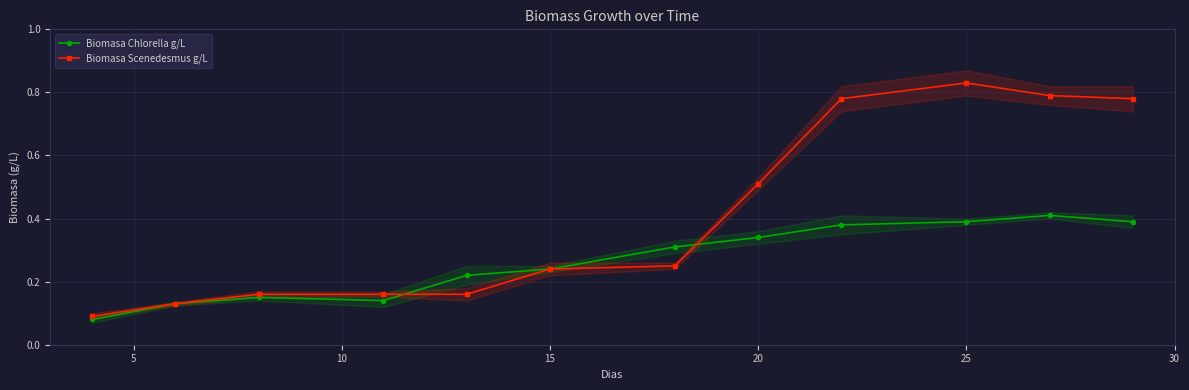

True or false: Biomasa Scenedesmus g/L has more than 2 interior local peaks.

False